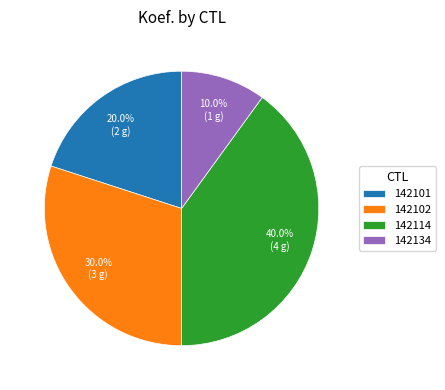

To the nearest percent, what portion does 142101 represent?

20%